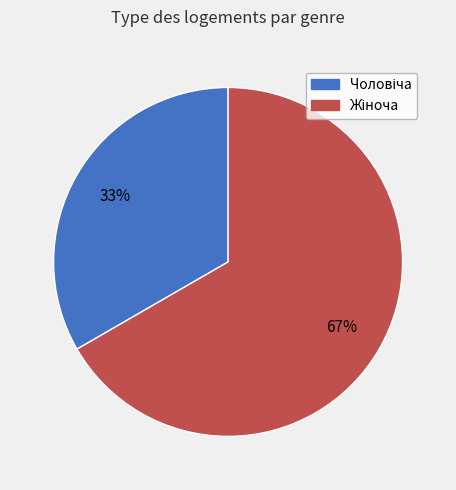

Is there a majority slice in this chart?

Yes